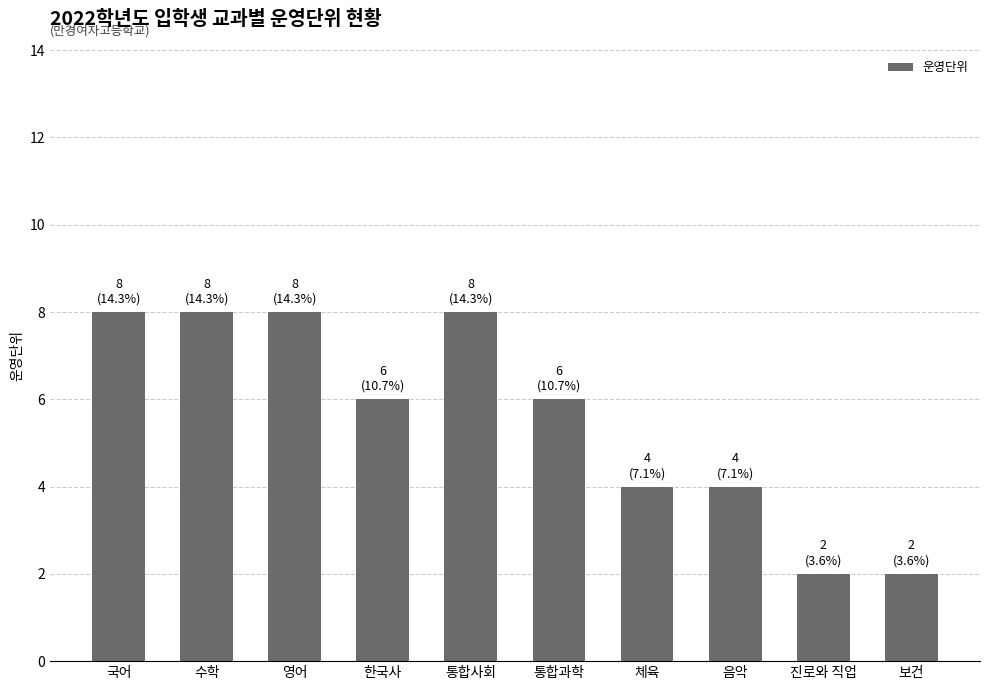

What is the label of the 8th bar from the right?

영어